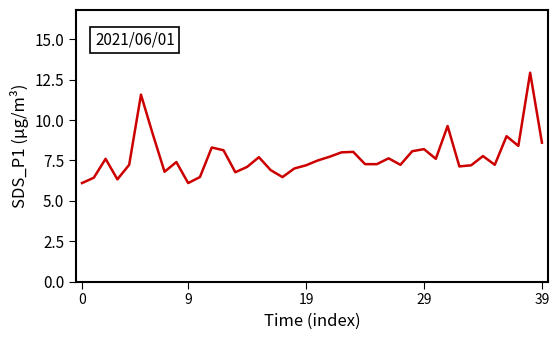

How many distinct data groups are displayed?

1